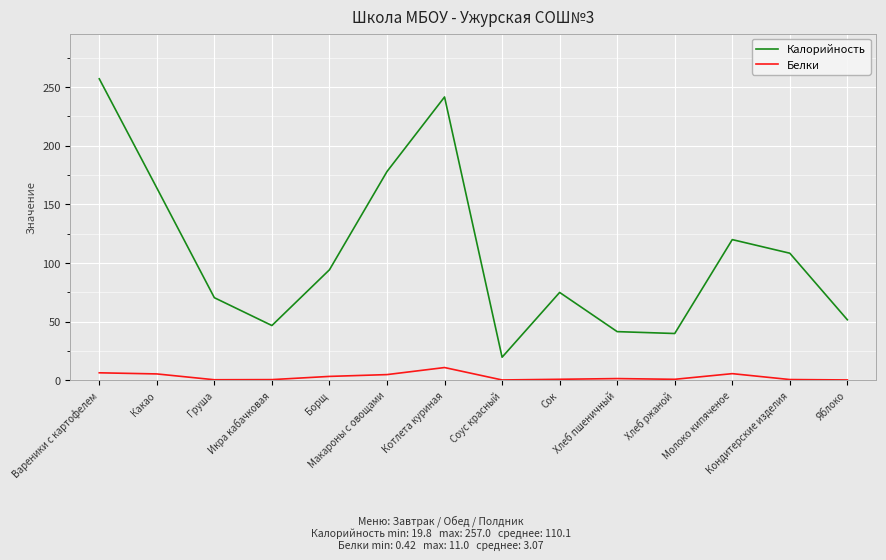

What is the sum of all Калорийность values?

1508.6